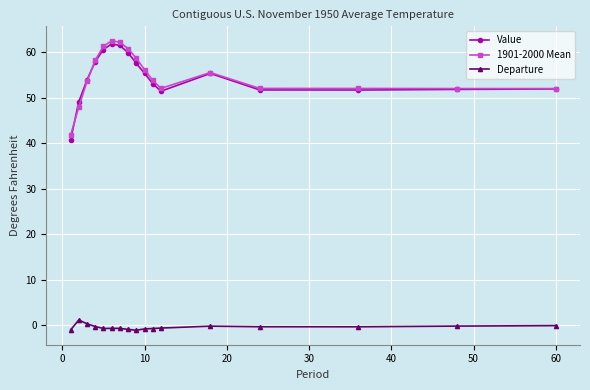

True or false: Value has more than 0 interior local peaks.

True